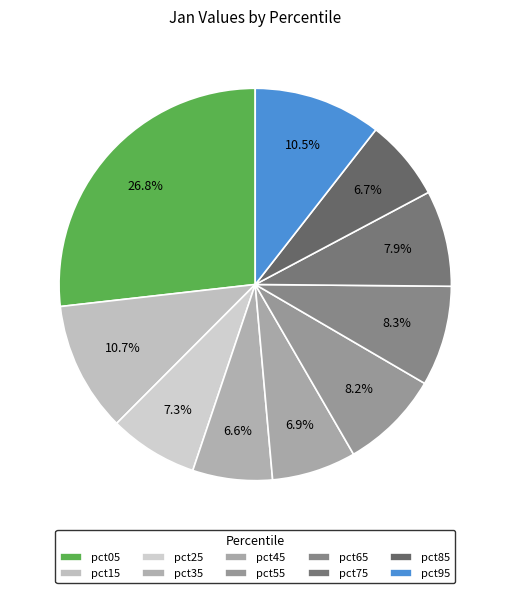

Is there a majority slice in this chart?

No